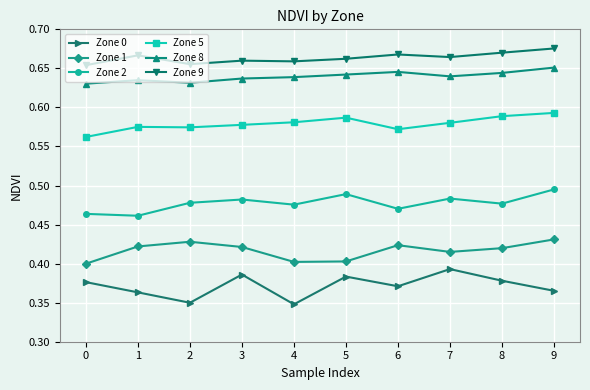

True or false: Zone 9 and Zone 8 cross at least once.

False